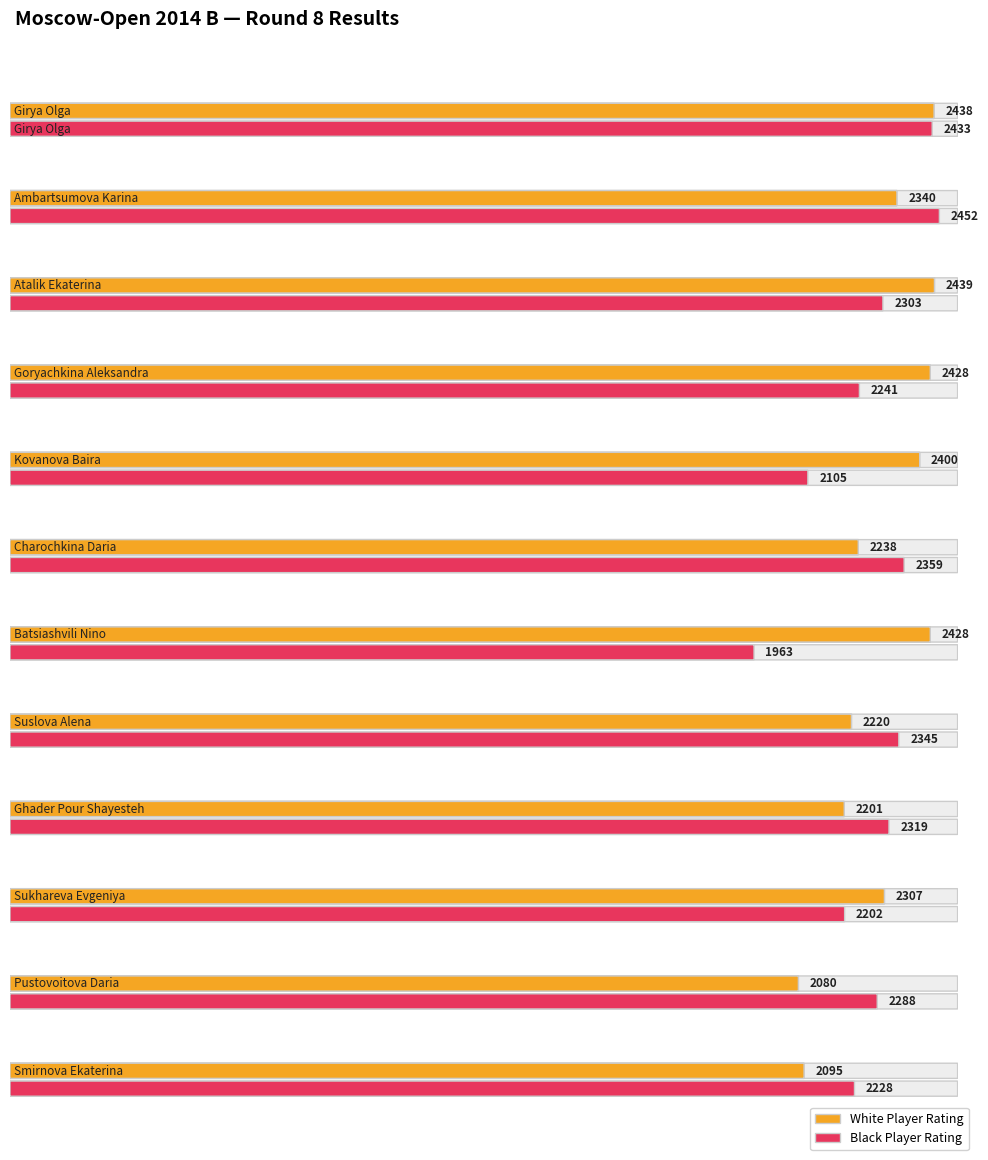

How many groups of bars are there?

12